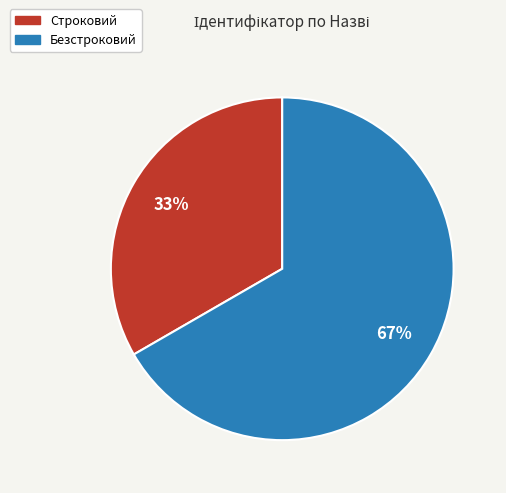

What is the largest slice in the pie chart?

Безстроковий